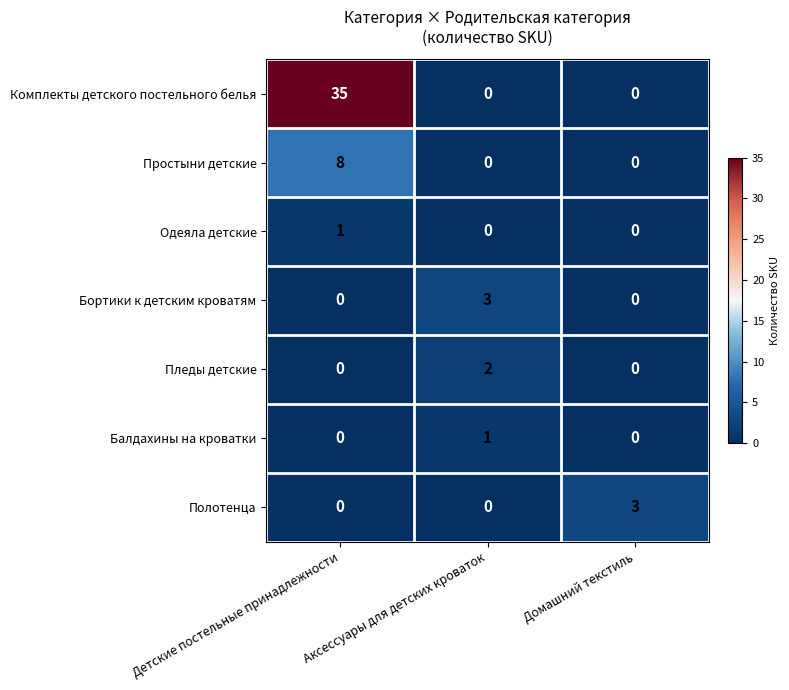

At which category is the sum across all series the highest?

Детские постельные принадлежности